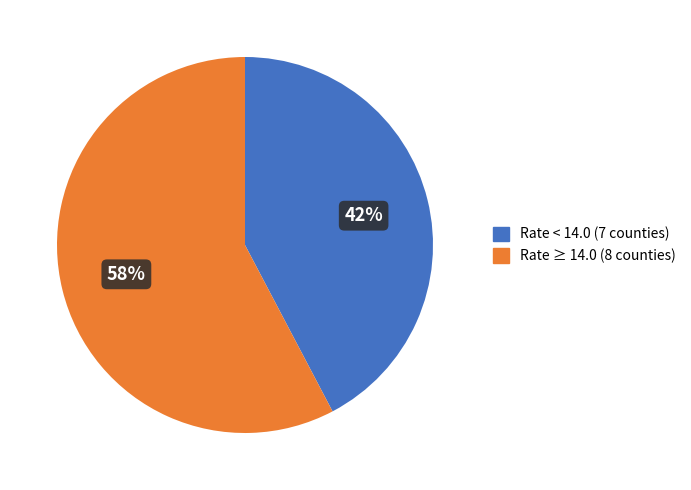

To the nearest percent, what is the average slice percentage?

50%